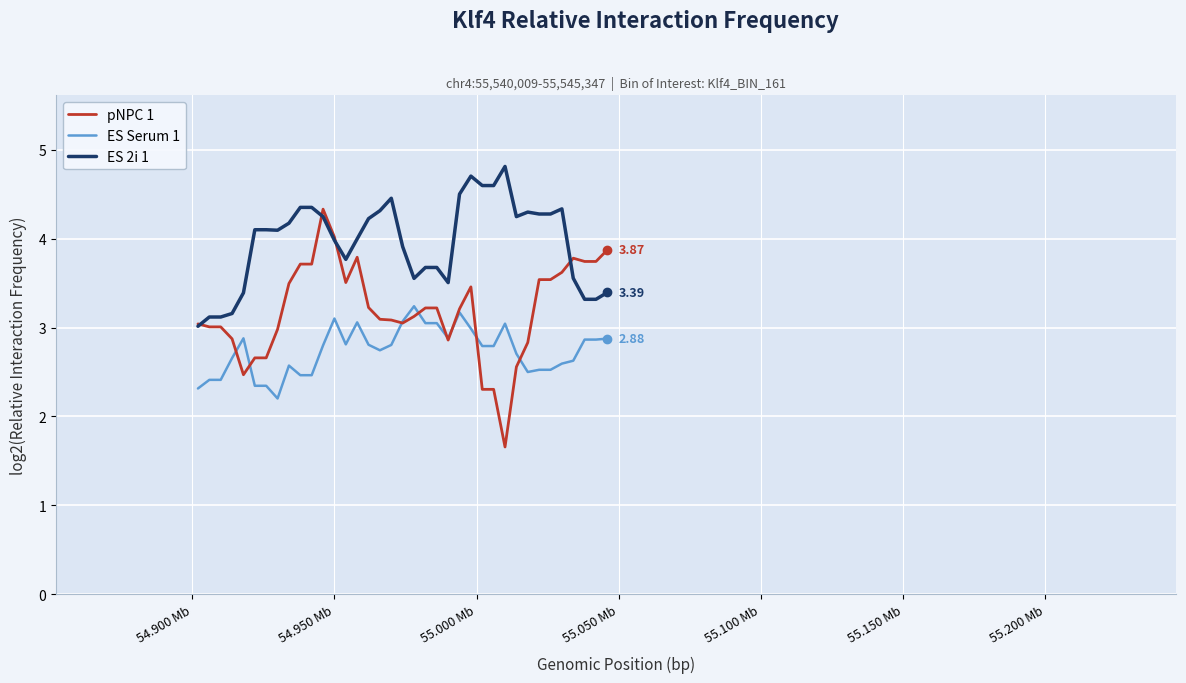

What are all the series names shown in the legend?

pNPC 1, ES Serum 1, ES 2i 1